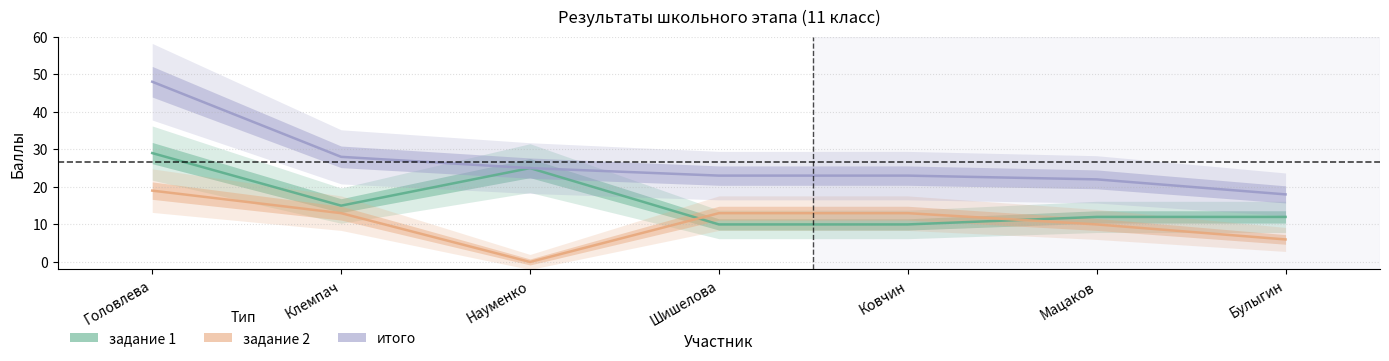

Which series changed the most between Мацаков and Булыгин?

задание 2